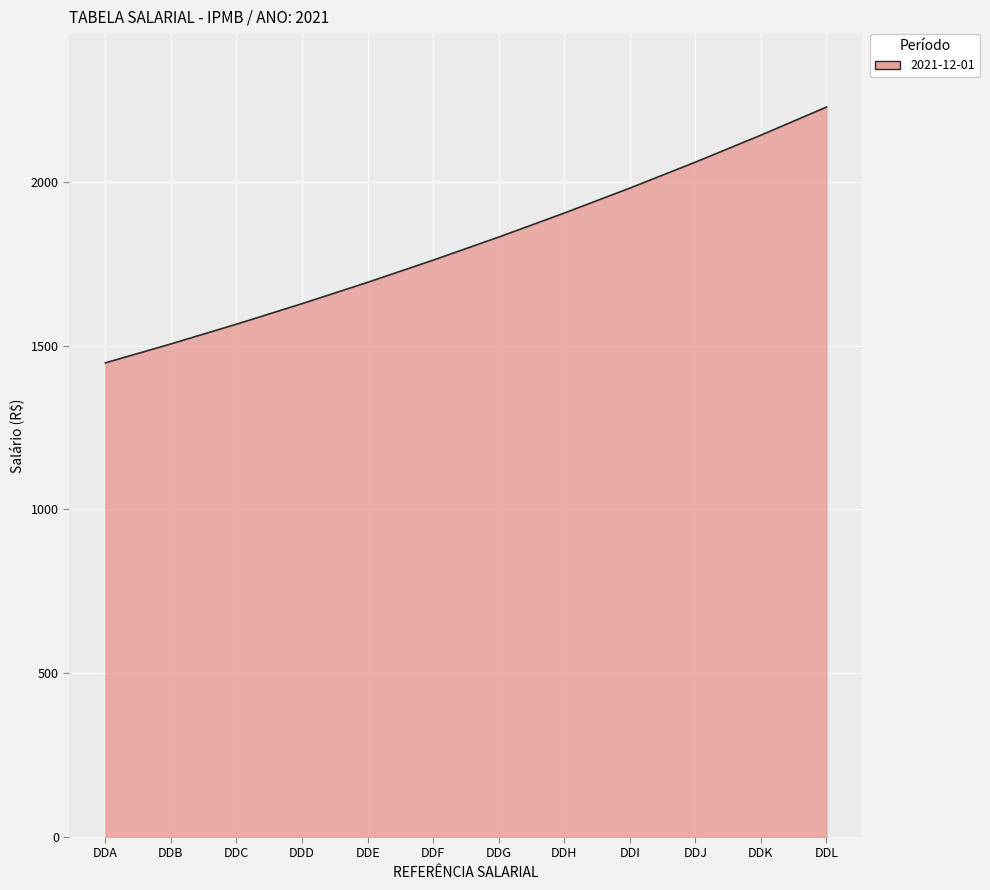

Which has a higher value, DDJ or DDF?

DDJ